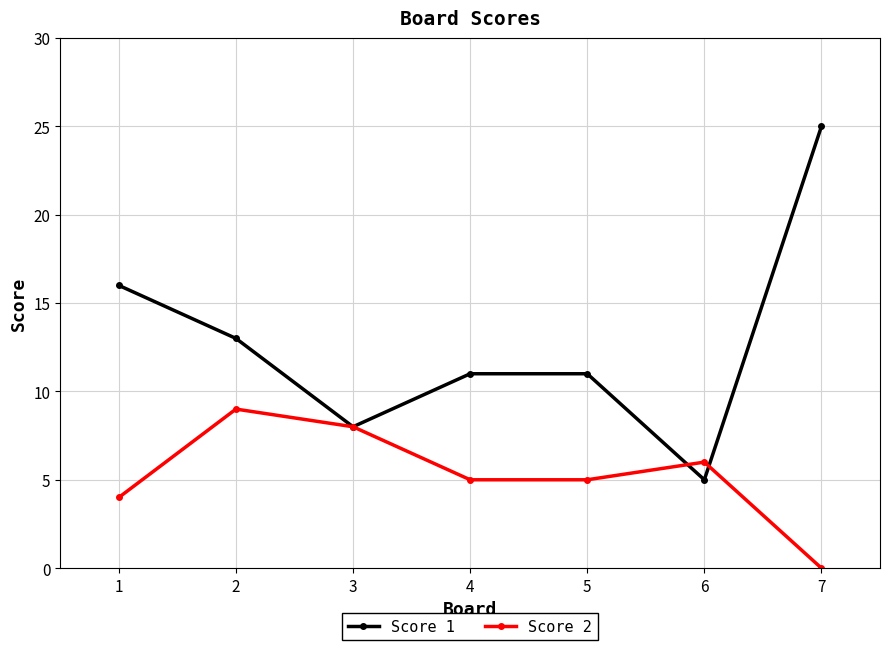

Is it true that Score 2 equals 6 at 6?

True